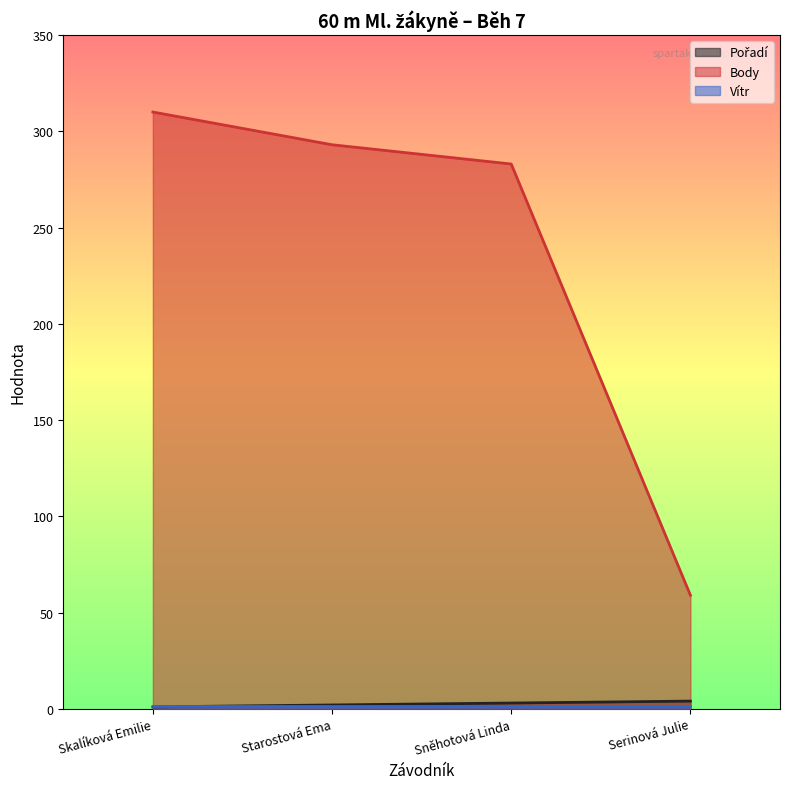

Between Skalíková Emilie and Starostová Ema, which series saw the biggest shift?

Body